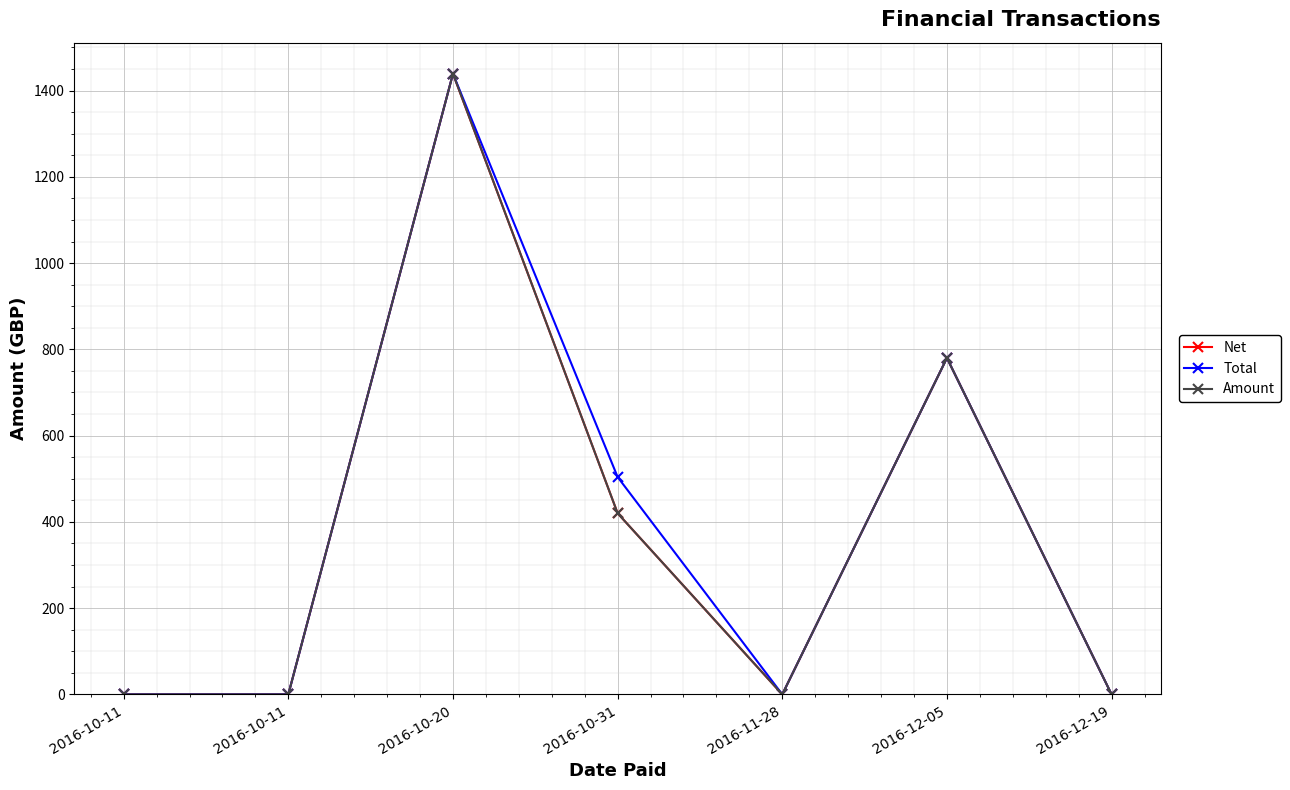

Count the Amount values in the range 0 to 780.

6